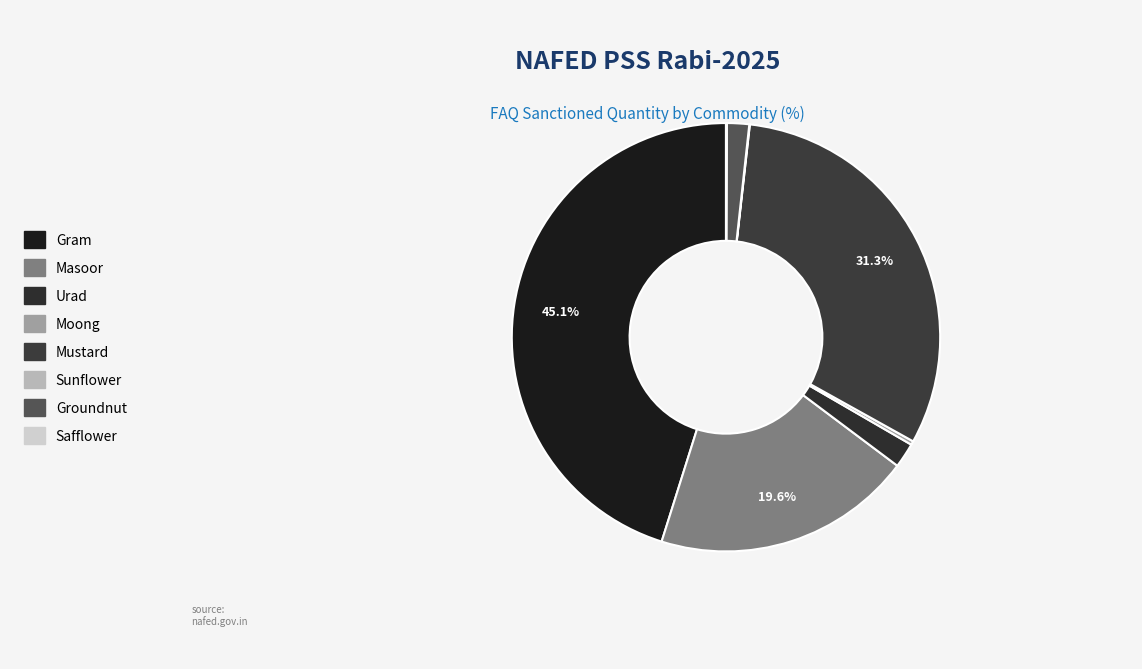

Is there a majority slice in this chart?

No